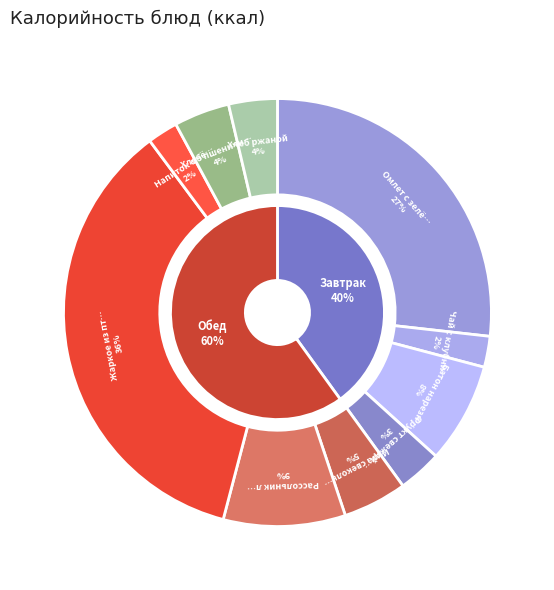

To the nearest percent, what is the difference between the largest and smallest slice percentages?

33%